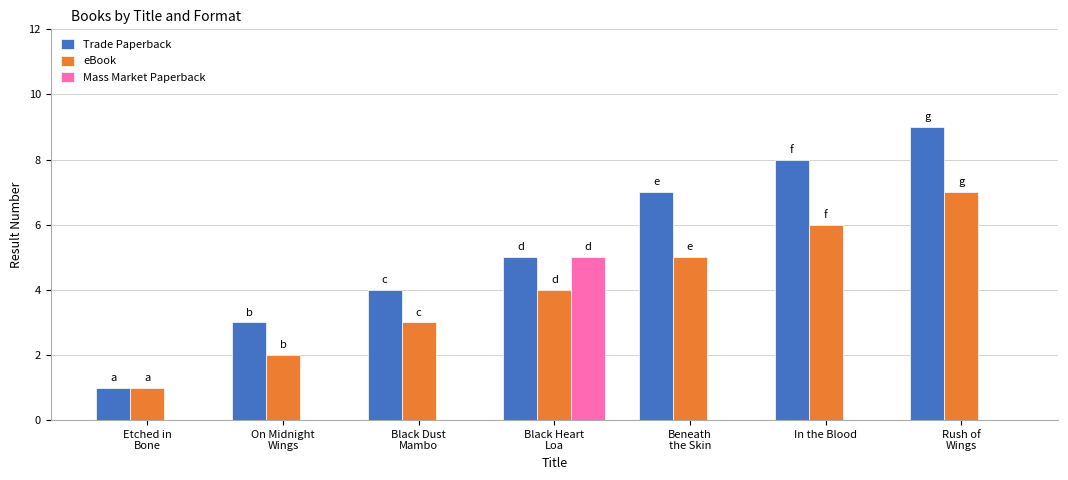

What is the greatest value displayed?

9